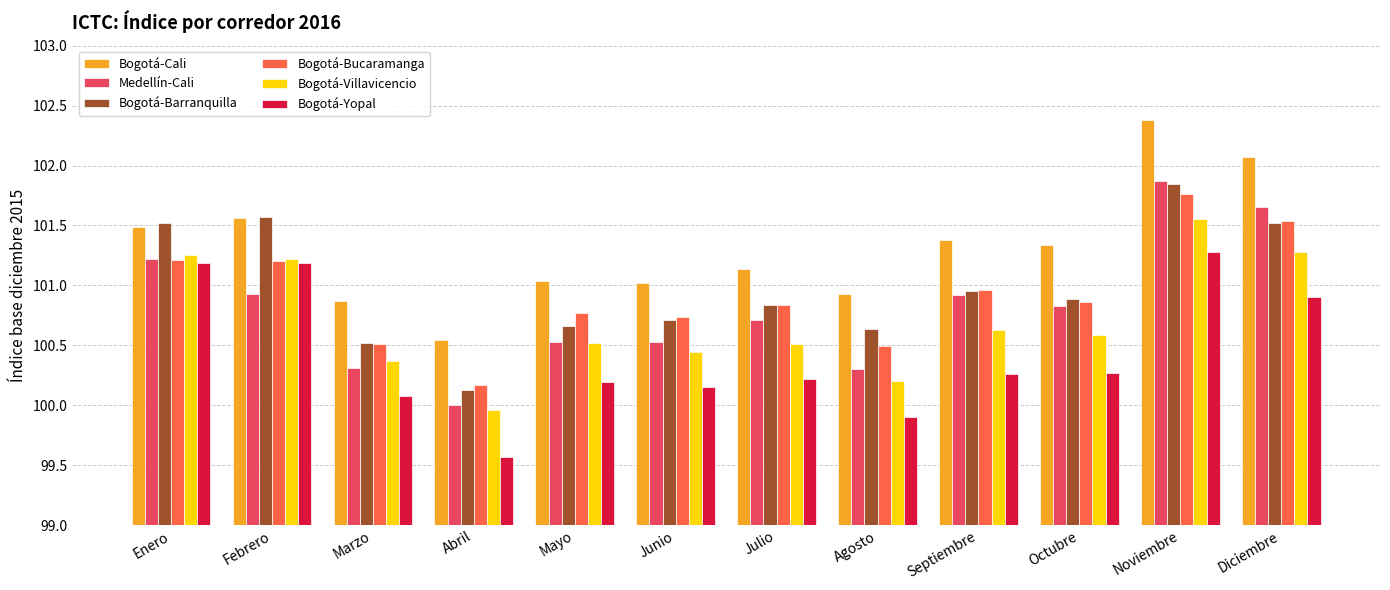

What is the greatest value displayed?

102.4